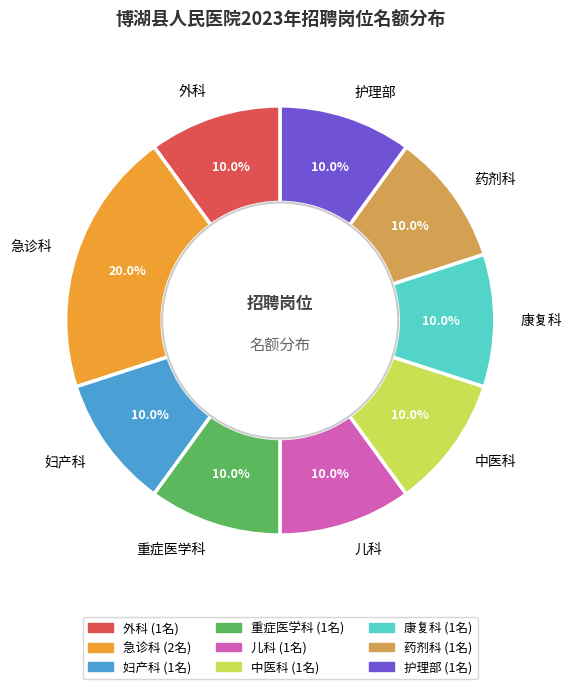

To the nearest percent, what portion does 妇产科 represent?

10%